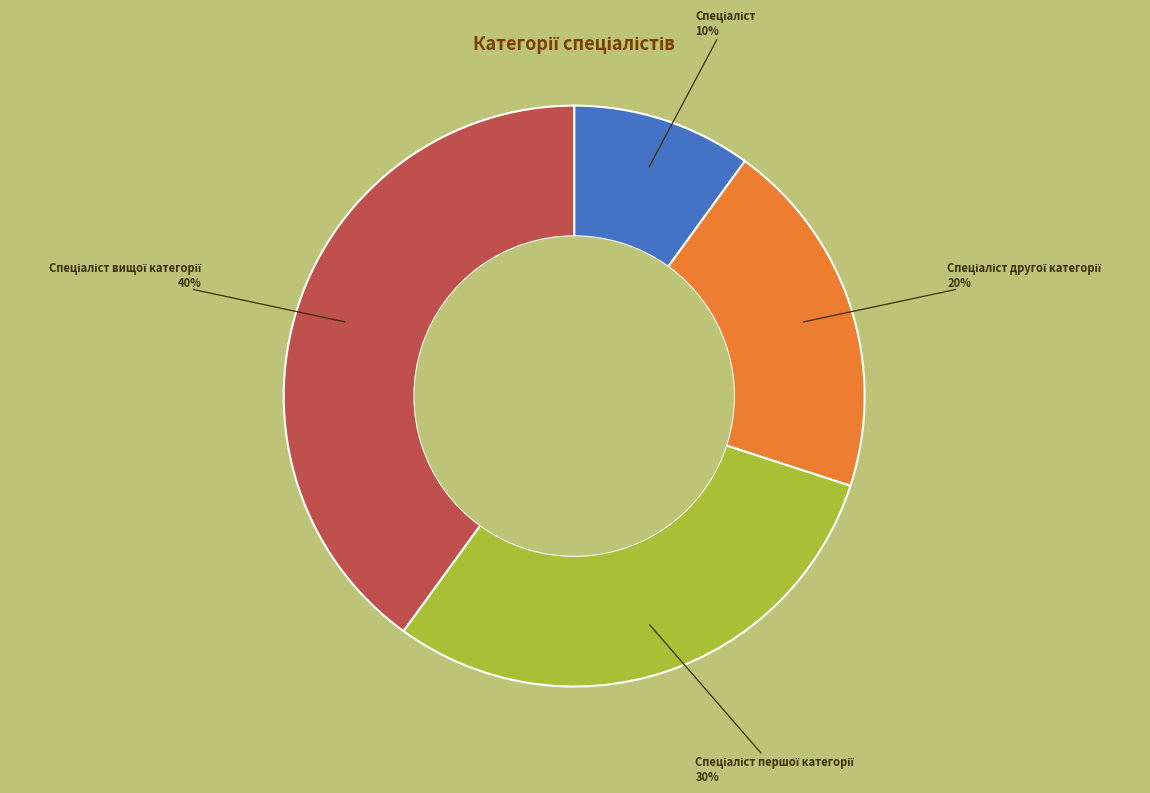

Is there a majority slice in this chart?

No